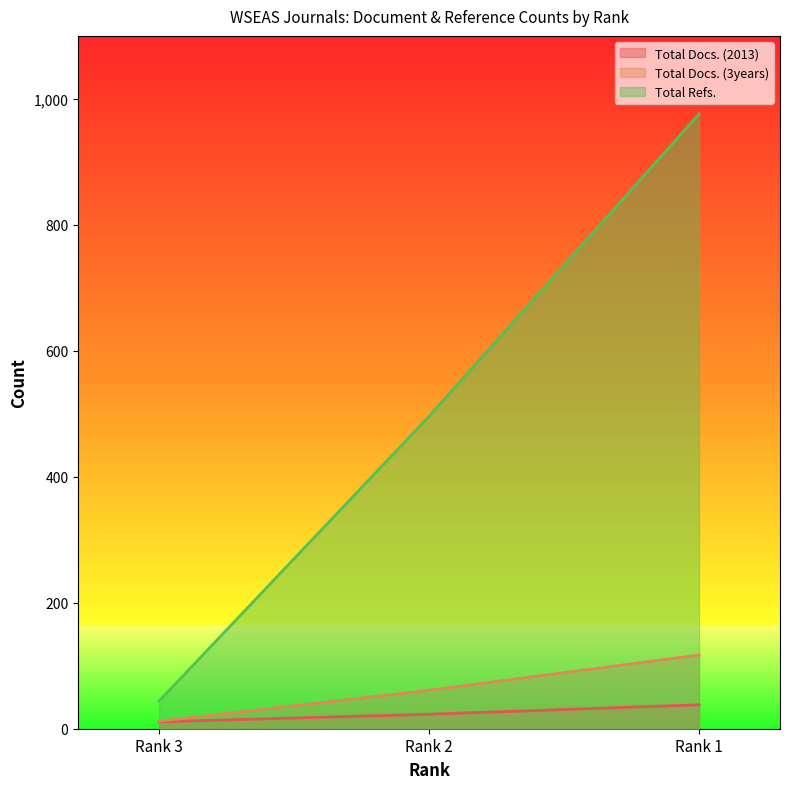

Between Rank 2 and Rank 1, which series saw the biggest shift?

Total Refs.